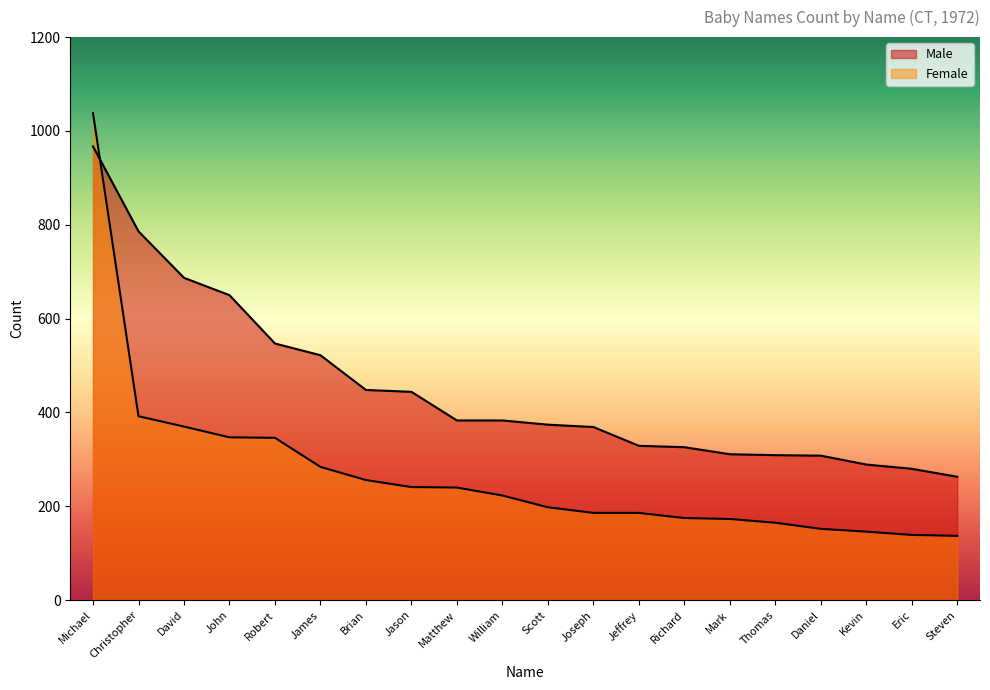

At which category does the chart reach its minimum across all series?

Steven